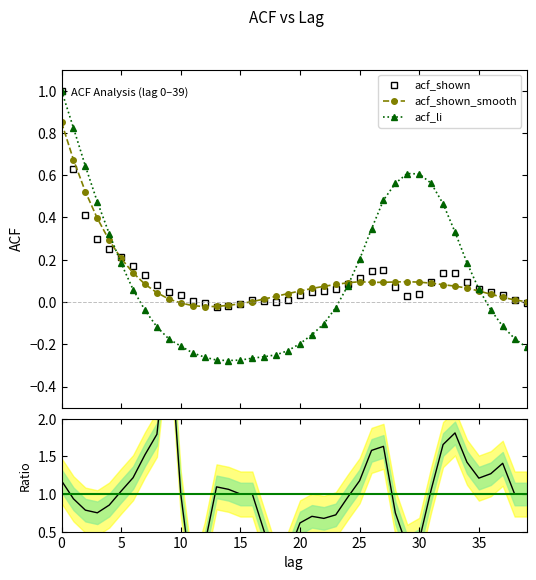

How many negative values does the acf_li series have?

21